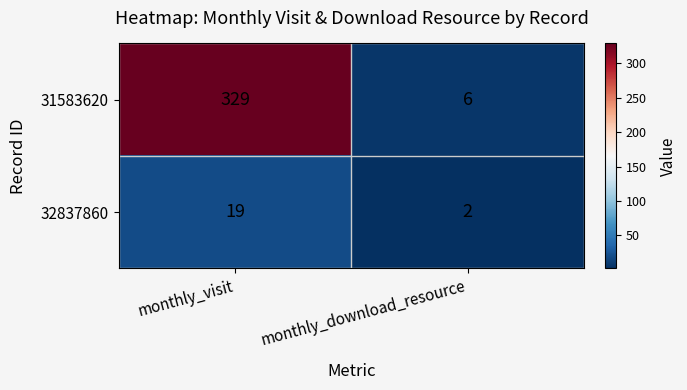

Reading right to left, list all the values displayed in this chart.

31583620: monthly_download_resource=6	monthly_visit=329
32837860: monthly_download_resource=2	monthly_visit=19